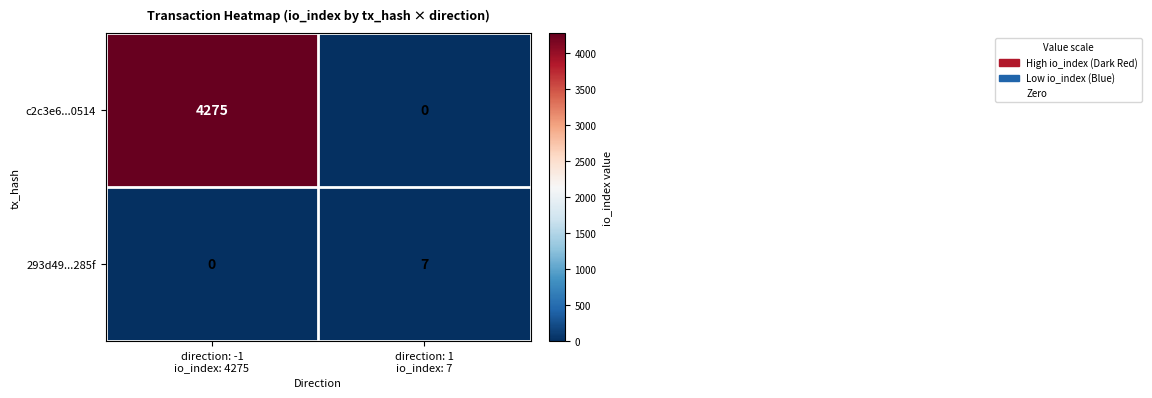

What is the greatest value displayed?

4275